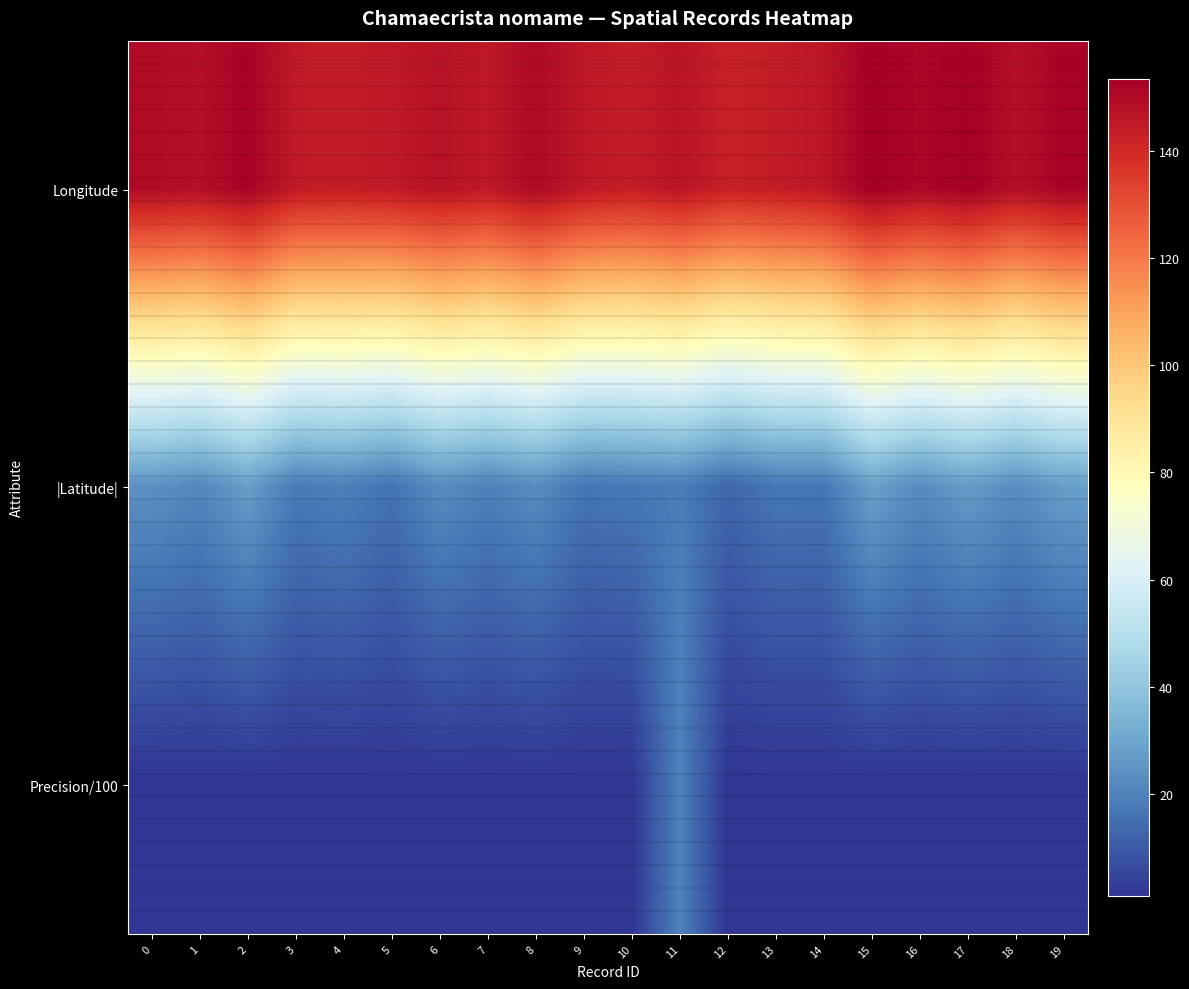

At which category is the sum across all series the highest?

11